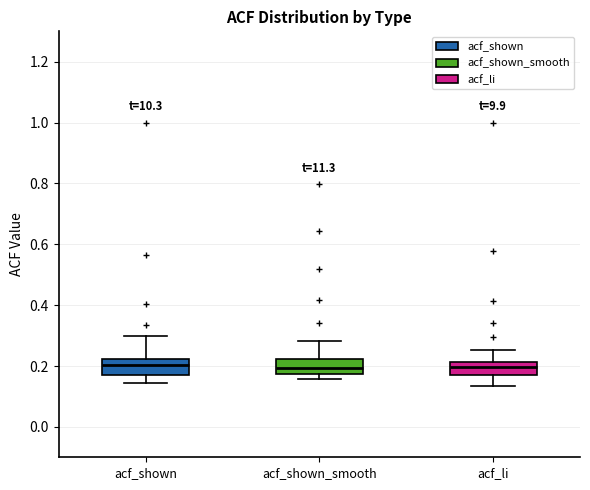

Where does the upper whisker of the box for acf_shown end on the y-axis? The values are not printed on the chart, so give them approximately, as read against the axis.

0.30